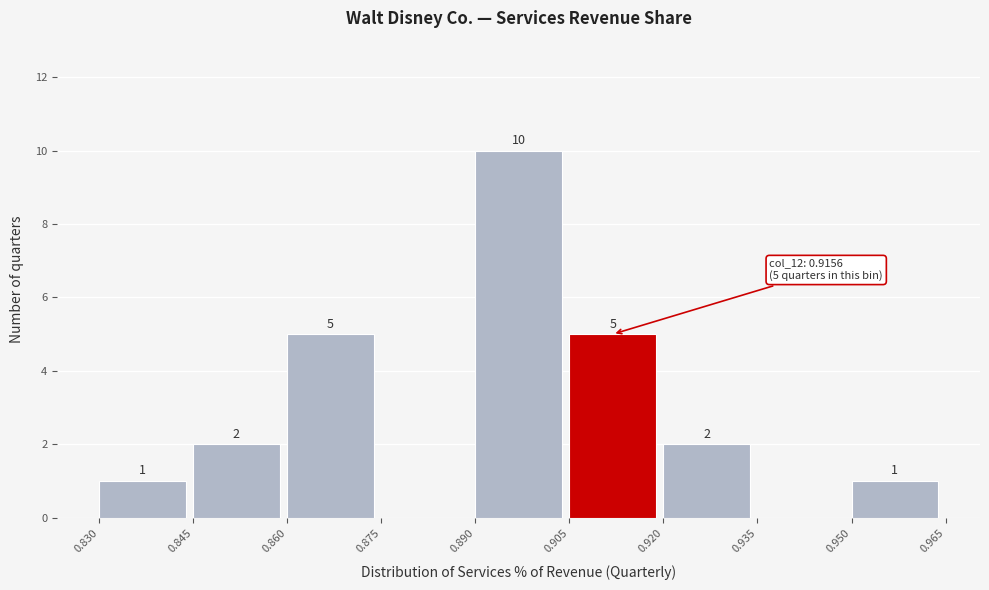

Which range on the x-axis has the tallest bar?

0.890 to 0.905